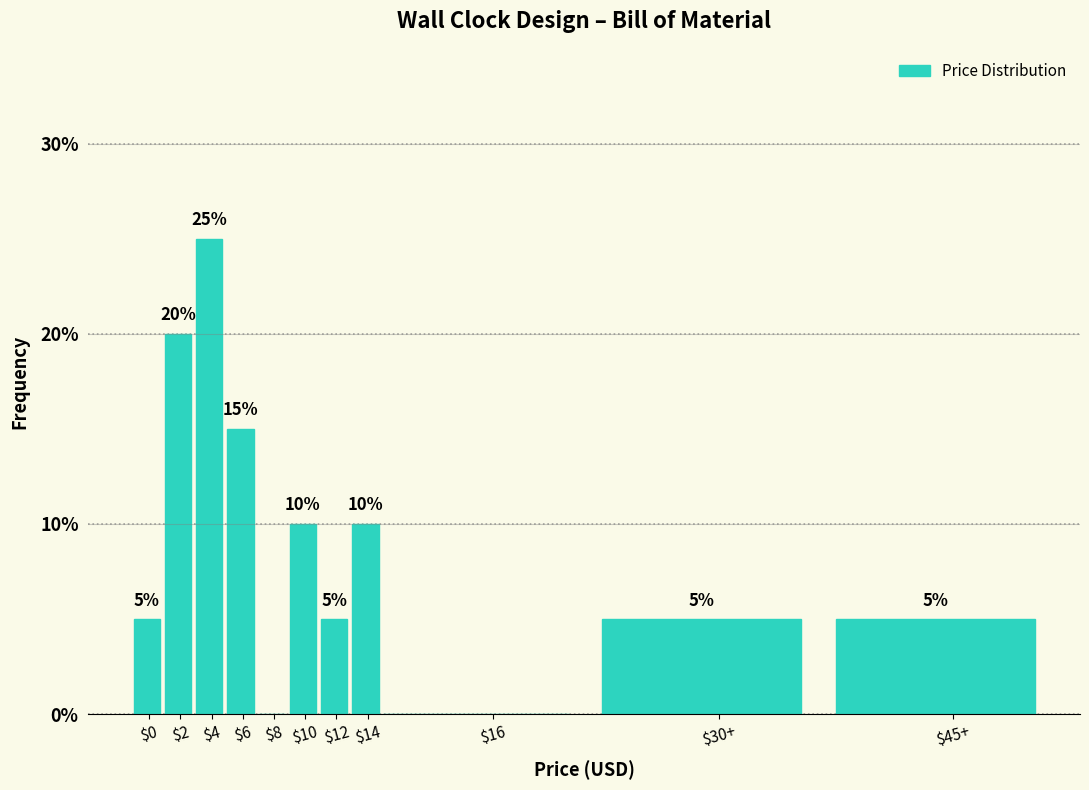

What is the greatest value displayed?

25